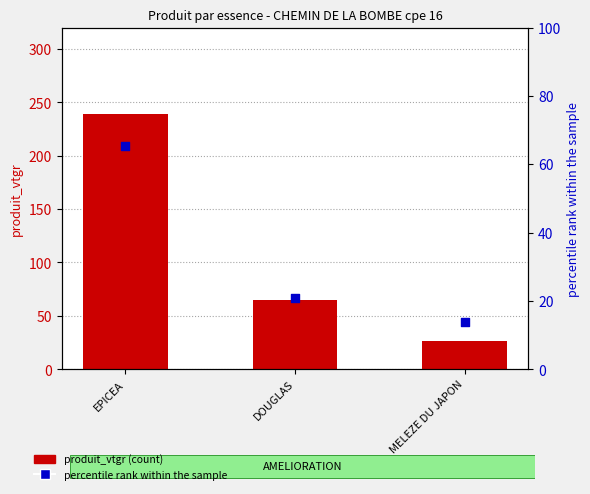

Which series contains the highest Y value?

produit_vtgr (count)